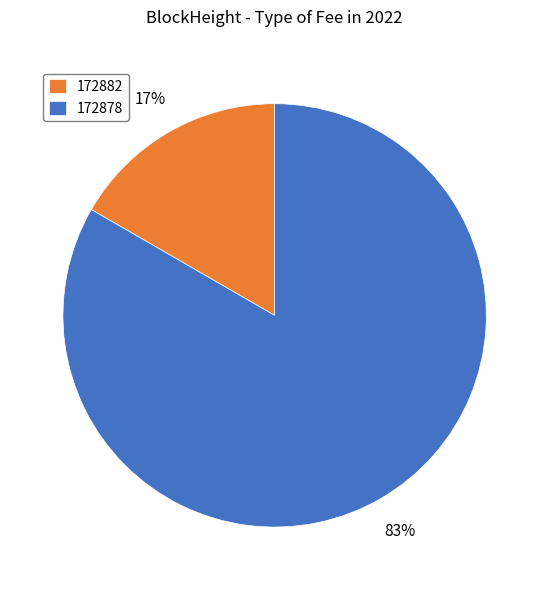

To the nearest percent, what portion does 172878 represent?

83%